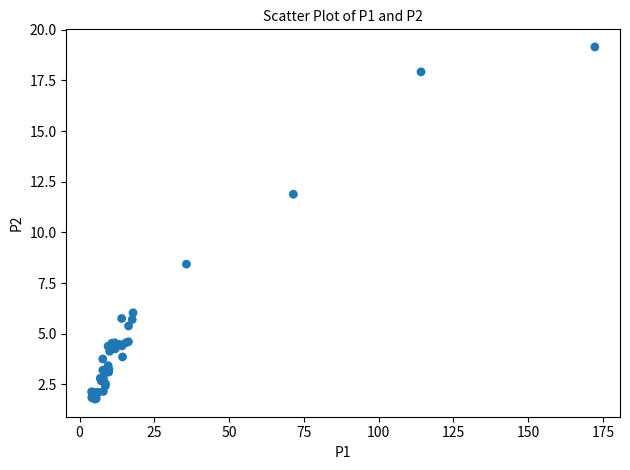

What Y value in the scatter plot is closest to 10?

8.4